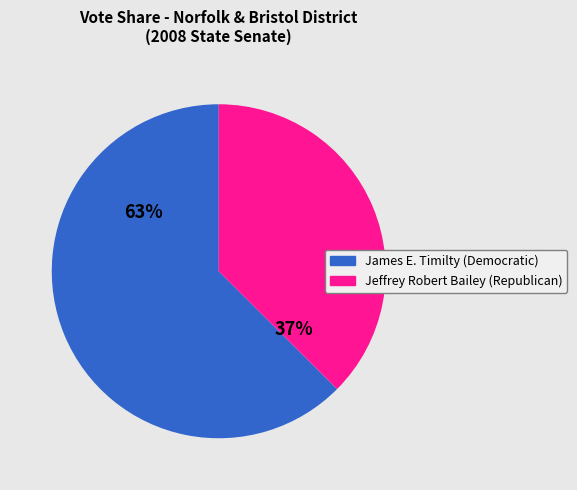

Which category has the smallest portion of the pie?

Jeffrey Robert Bailey (Republican)